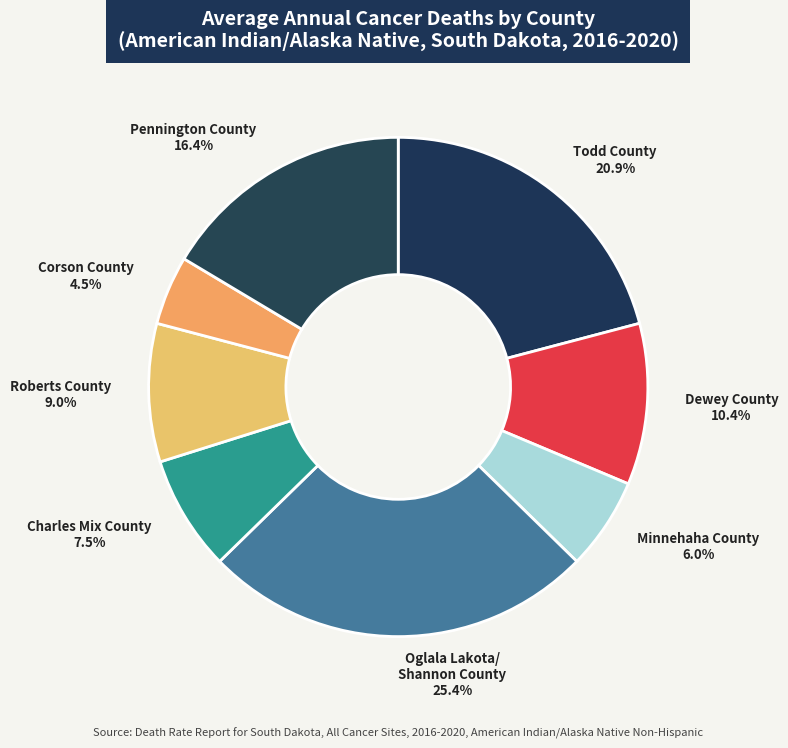

Is Todd County the majority of the pie?

No